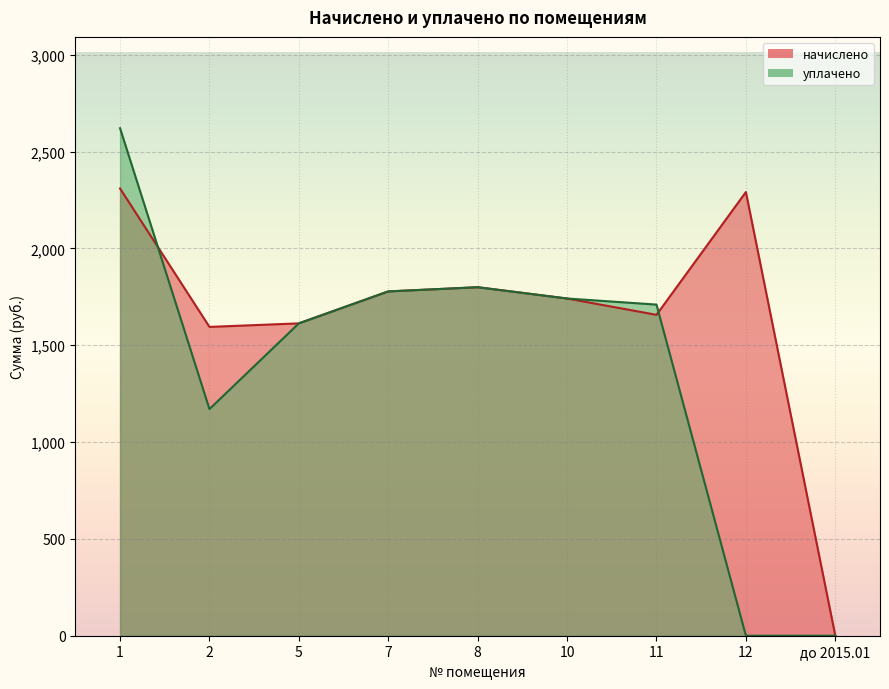

What is the difference between the highest and lowest values at 11?

52.9